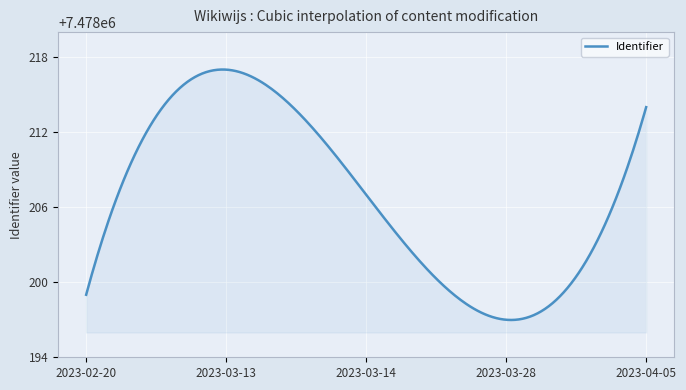

What is the maximum value shown in the chart?

7478217.0